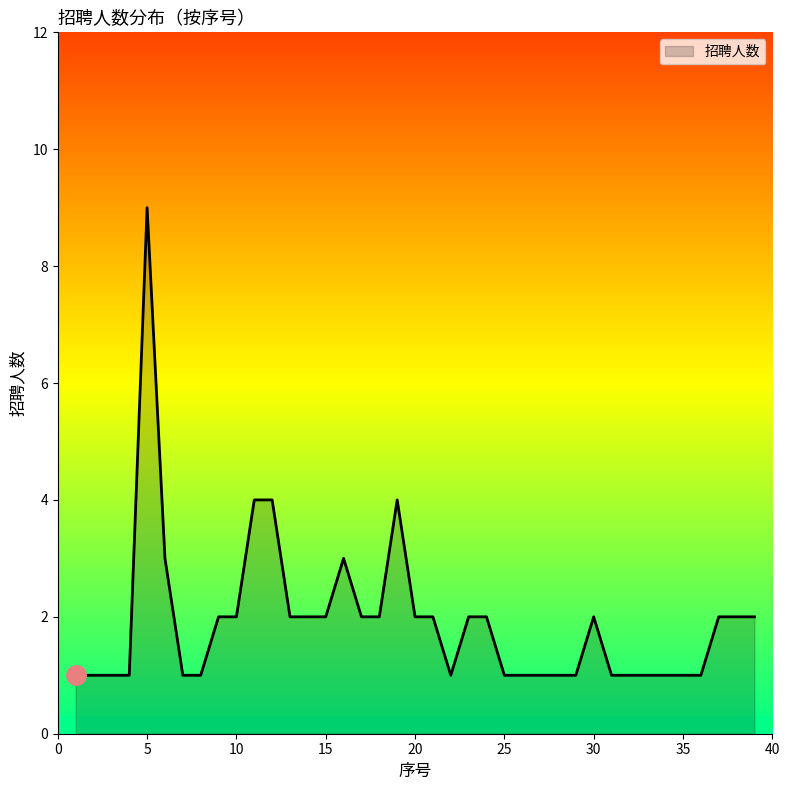

What is the difference between the maximum and minimum values?

8